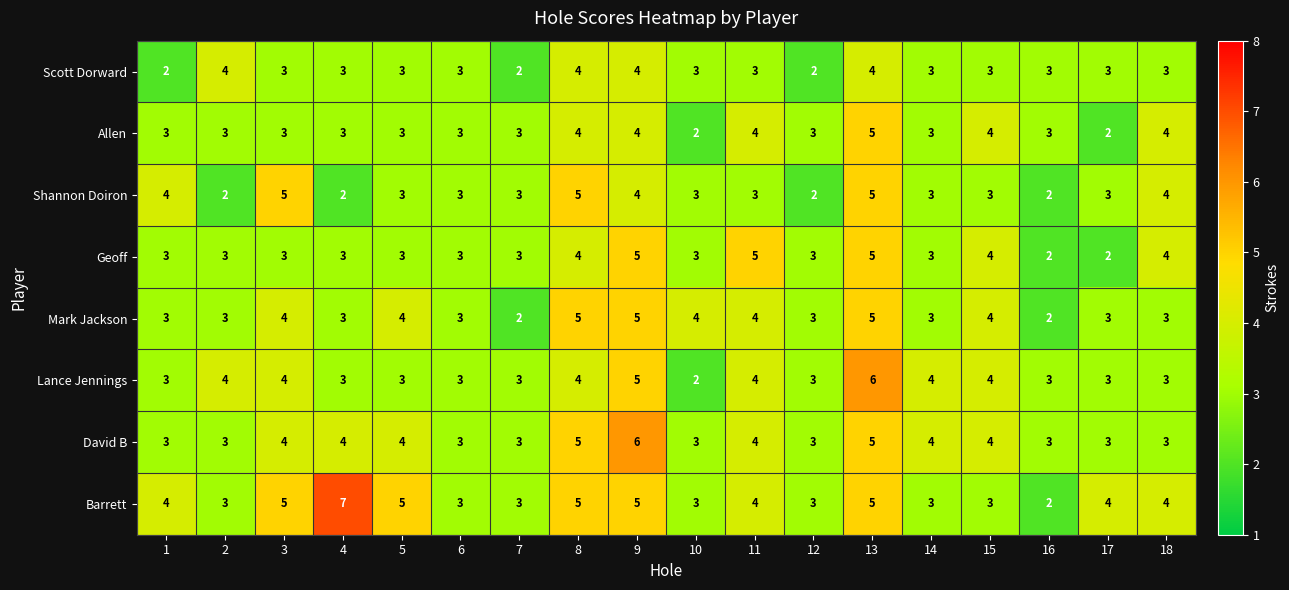

How many Scott Dorward values are between 3 and 4?

15